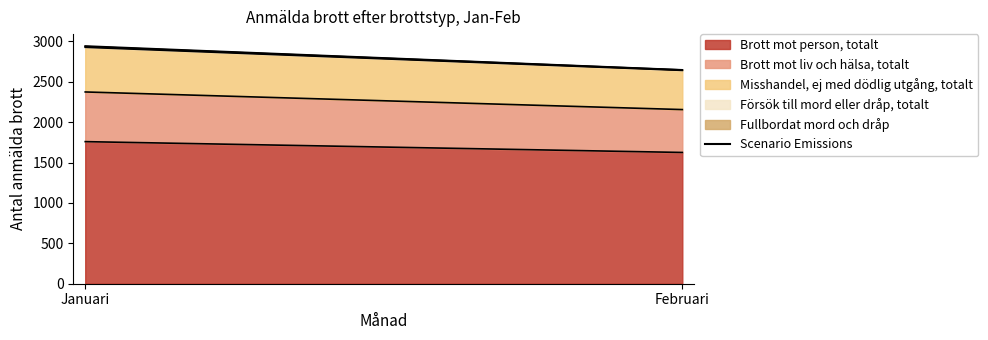

What is the sum of all Brott mot liv och hälsa, totalt values?

1146